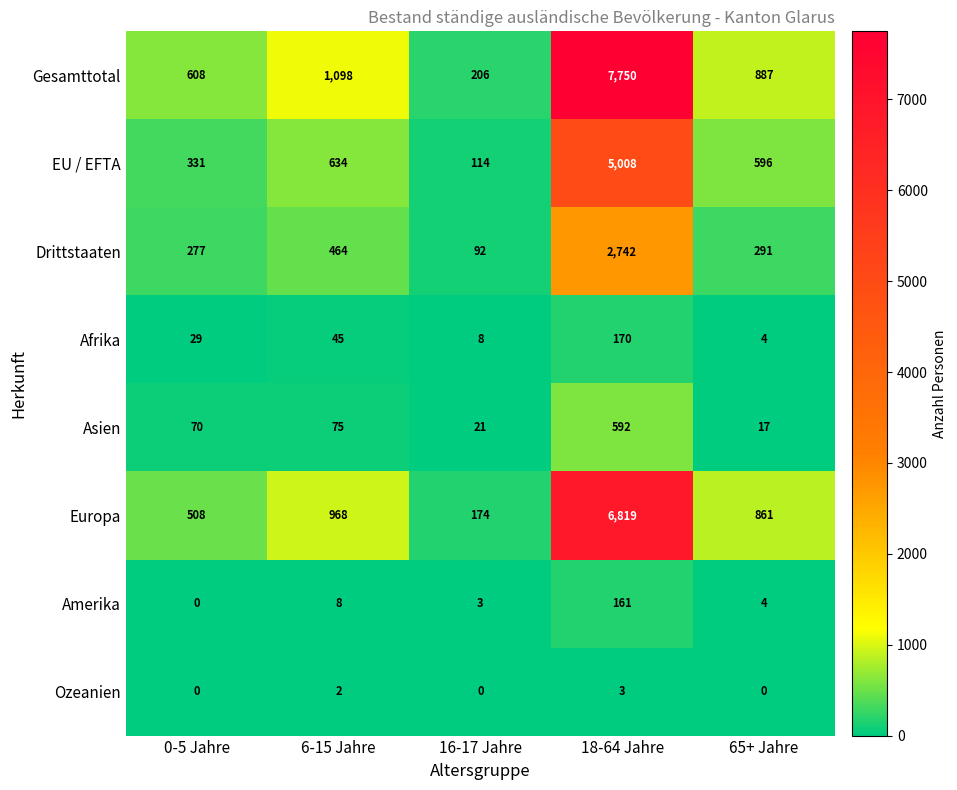

At which category is the sum across all series the highest?

18-64 Jahre